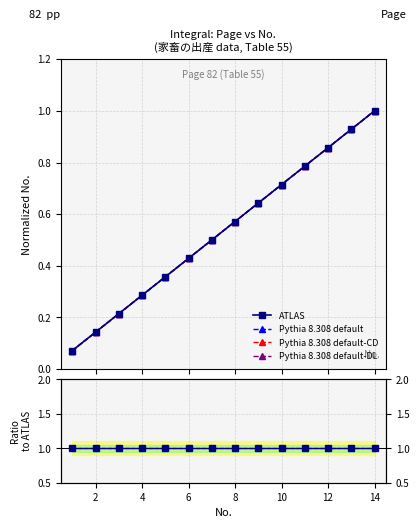

Reading left to right, transcribe all the data shown in this chart.

ATLAS: 1=0.1	2=0.1	3=0.2	4=0.3	5=0.4	6=0.4	7=0.5	8=0.6	9=0.6	10=0.7	11=0.8	12=0.9	13=0.9	14=1.0
Pythia 8.308 default: 1=0.1	2=0.1	3=0.2	4=0.3	5=0.4	6=0.4	7=0.5	8=0.6	9=0.6	10=0.7	11=0.8	12=0.9	13=0.9	14=1.0
Pythia 8.308 default-CD: 1=0.1	2=0.1	3=0.2	4=0.3	5=0.4	6=0.4	7=0.5	8=0.6	9=0.6	10=0.7	11=0.8	12=0.9	13=0.9	14=1.0
Pythia 8.308 default-DL: 1=0.1	2=0.1	3=0.2	4=0.3	5=0.4	6=0.4	7=0.5	8=0.6	9=0.6	10=0.7	11=0.8	12=0.9	13=0.9	14=1.0